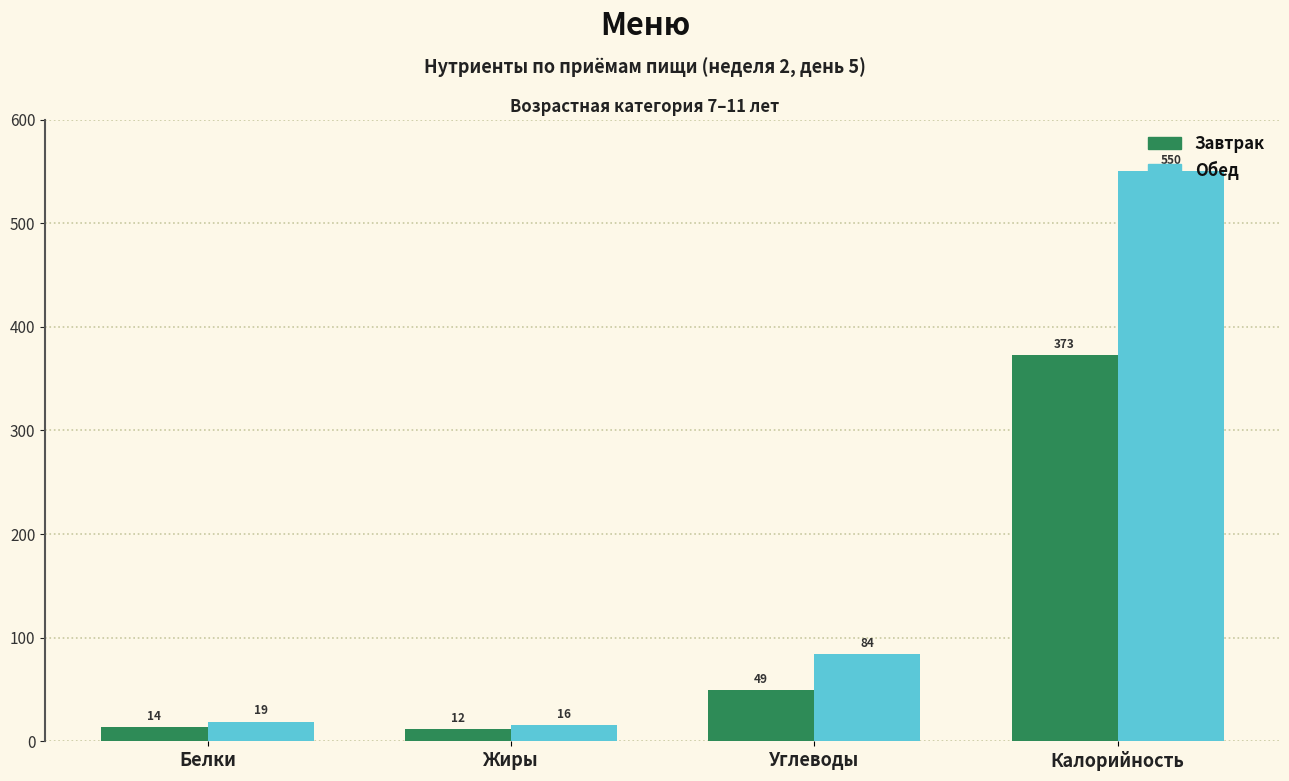

Where is Завтрак nearest to the value 192?

Углеводы